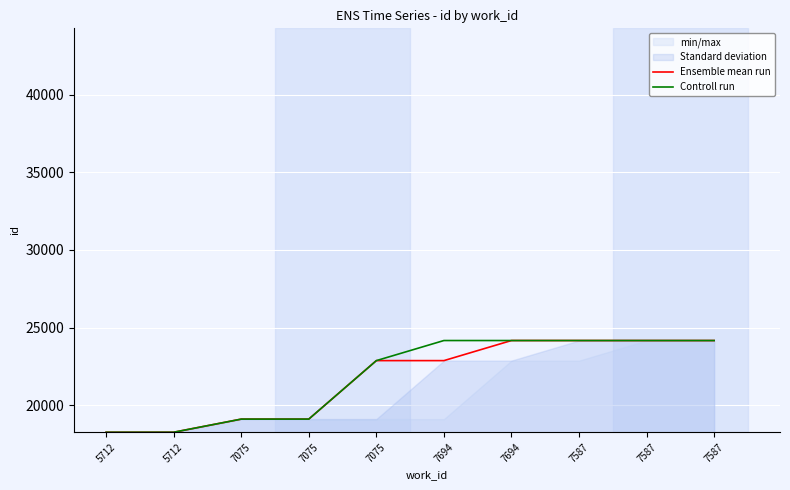

At which label does Controll run reach its peak?

7694